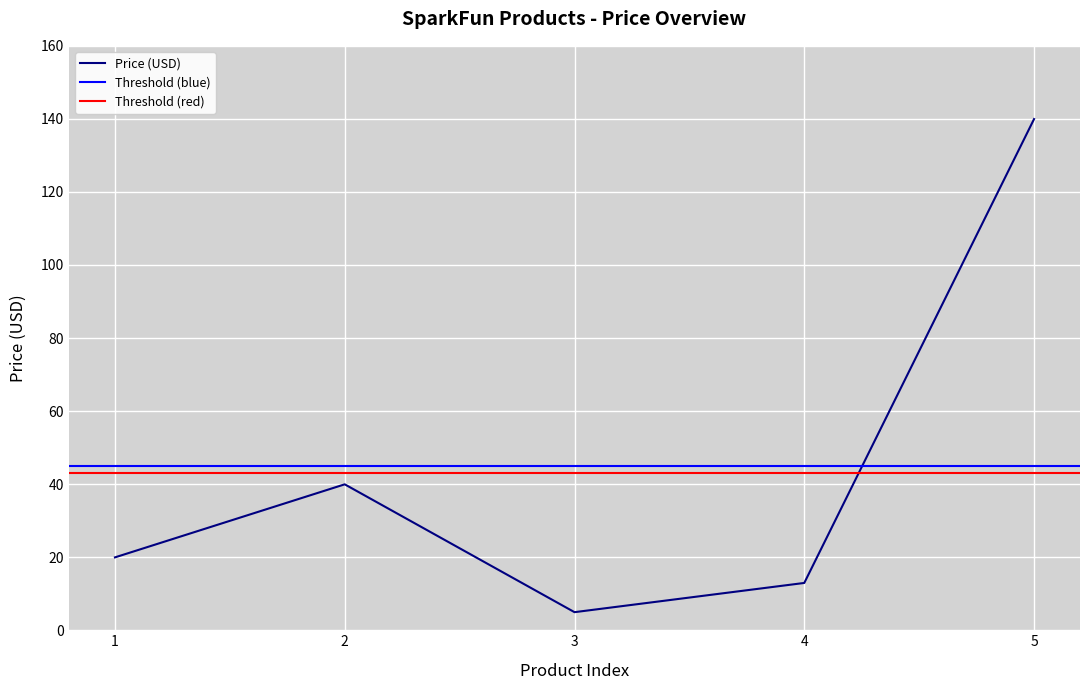

True or false: there are more than 0 points higher than both neighbors.

True